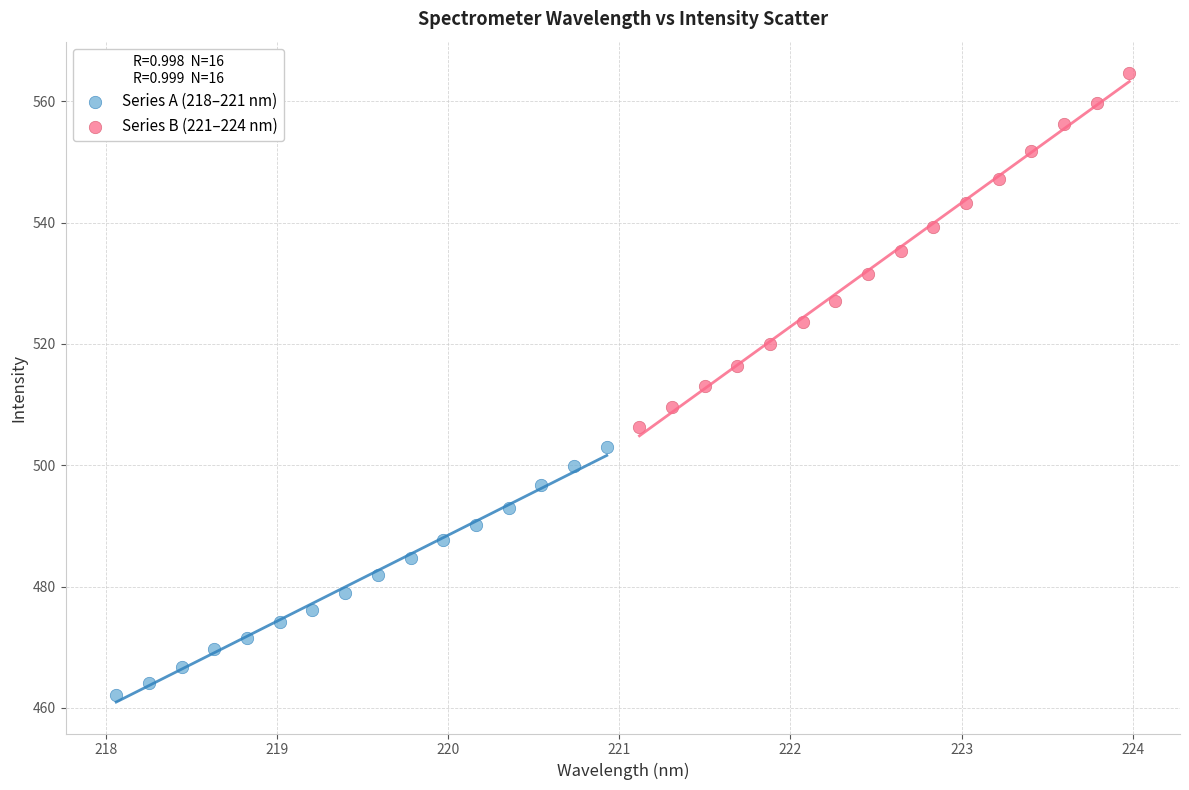

Which series reaches the minimum Y coordinate?

Series A (218–221 nm)